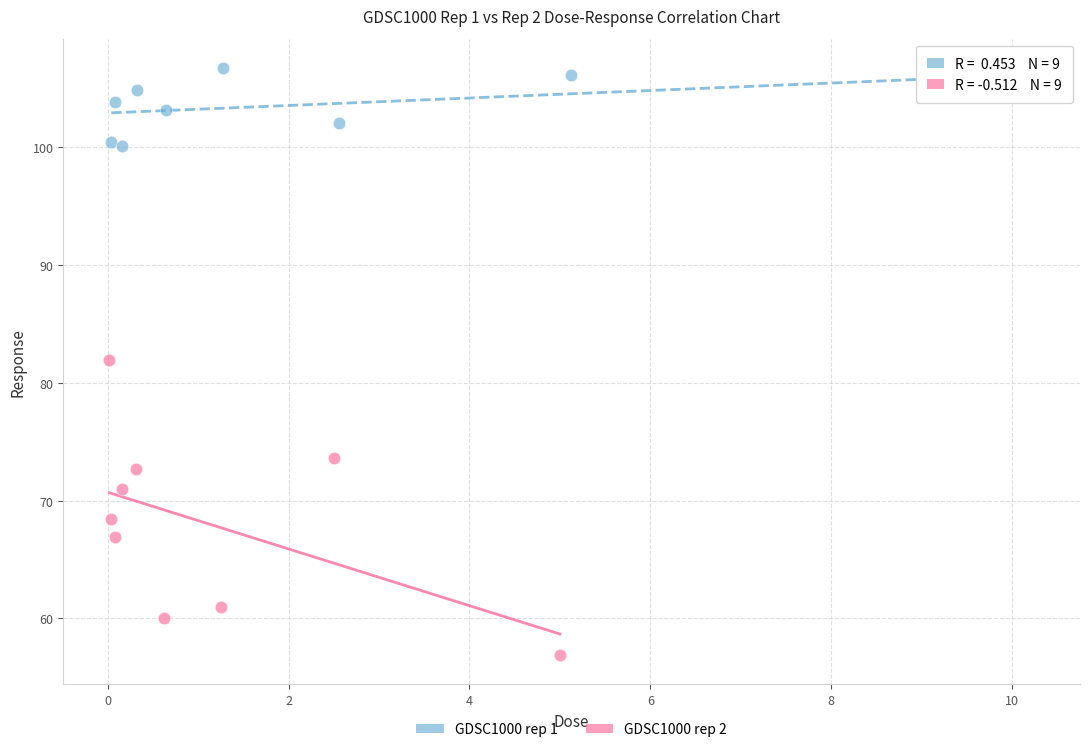

Which series reaches the maximum Y coordinate?

GDSC1000 rep 1